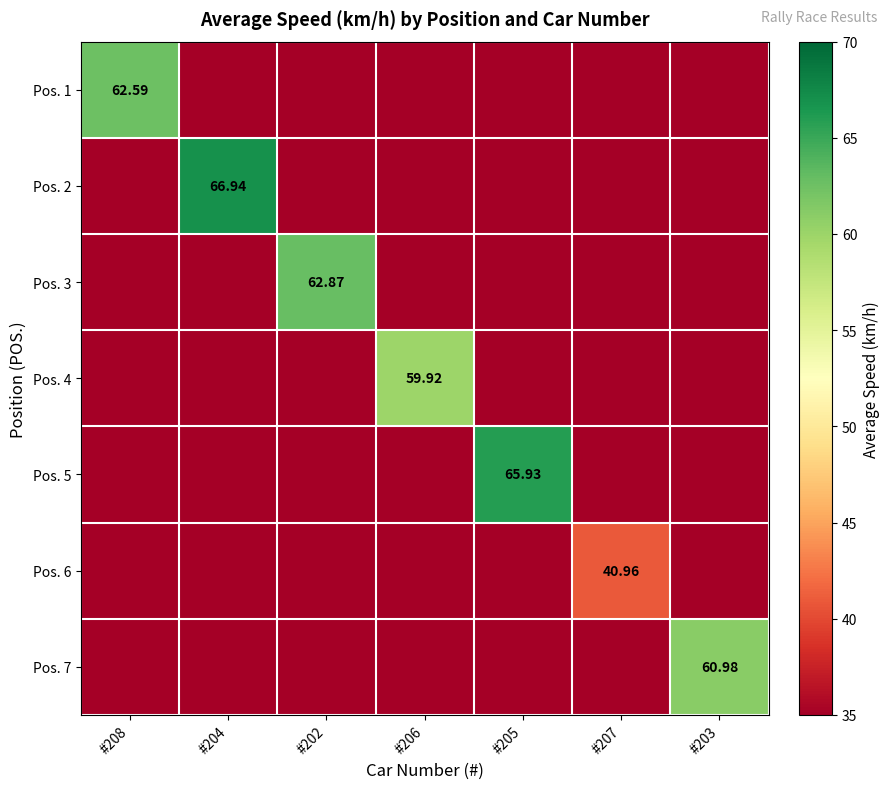

What is the spread (max minus min) of values at #204?

36.9